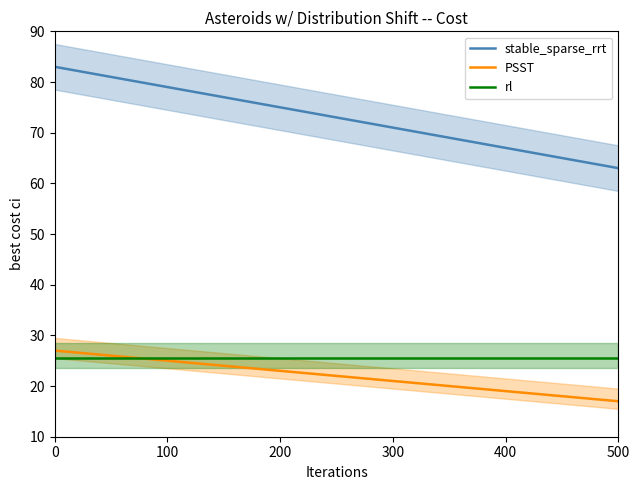

The stable_sparse_rrt series shows 56.0 at 0. True or false?

False